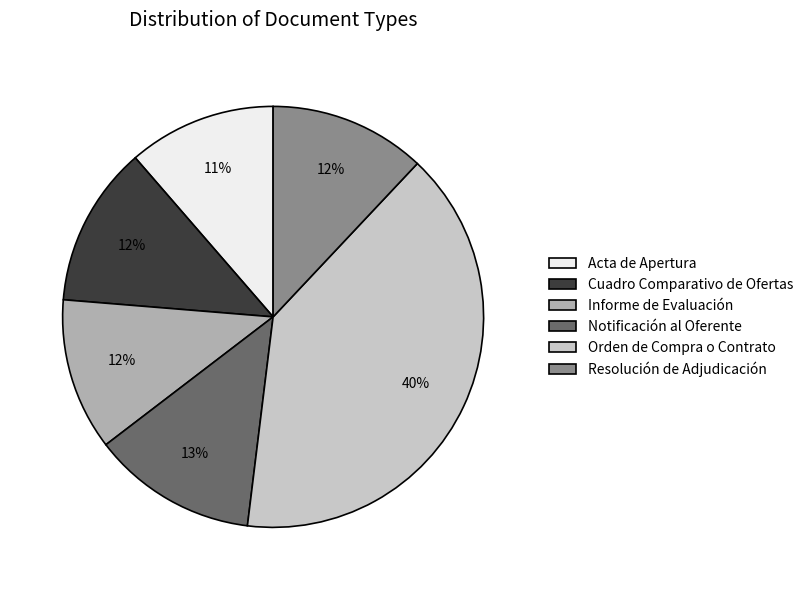

Which has a higher value, Orden de Compra o Contrato or Informe de Evaluación?

Orden de Compra o Contrato